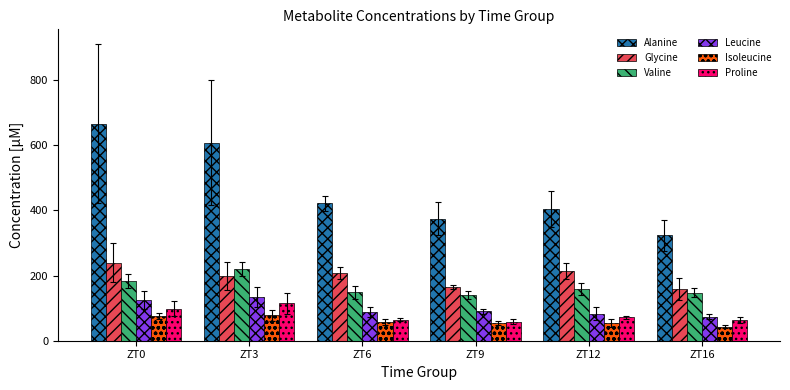

At which label does Alanine reach its peak?

ZT0